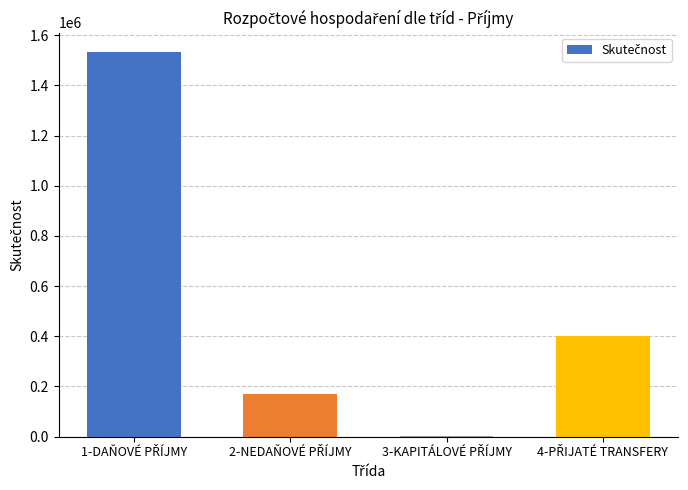

What is the greatest value displayed?

1533506.4